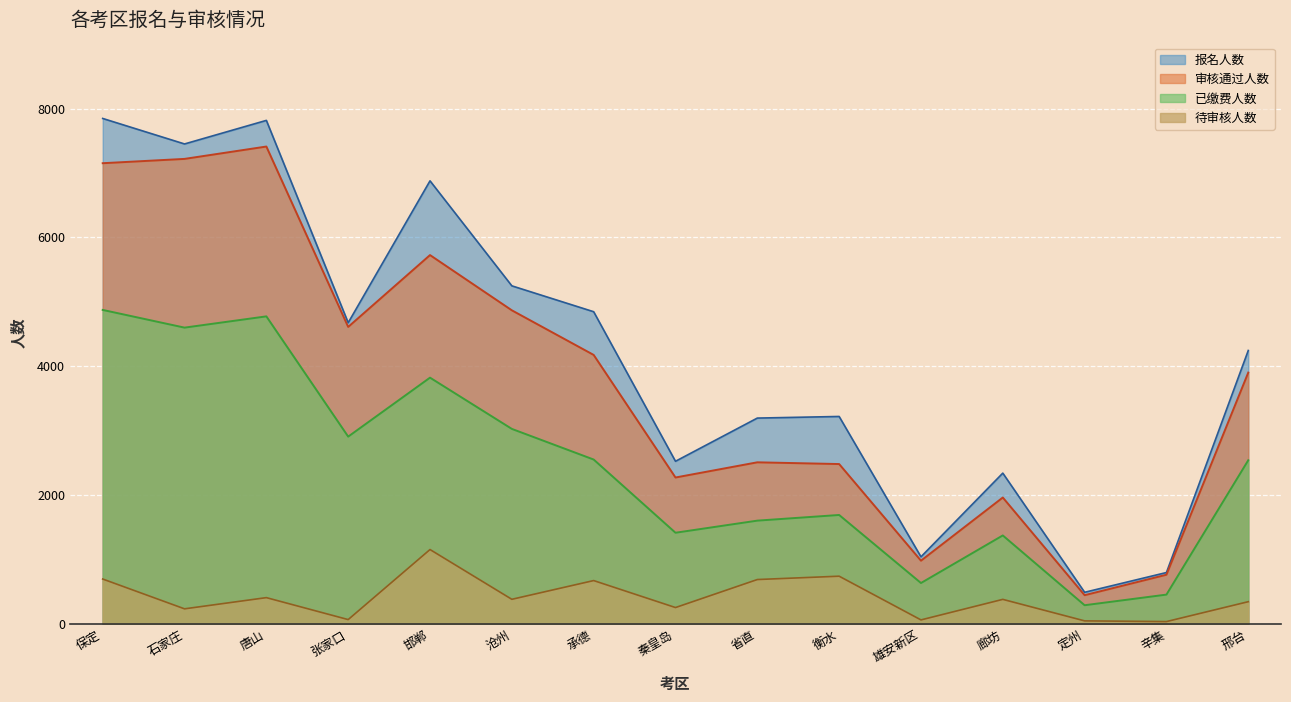

Count the number of data series in this chart.

4